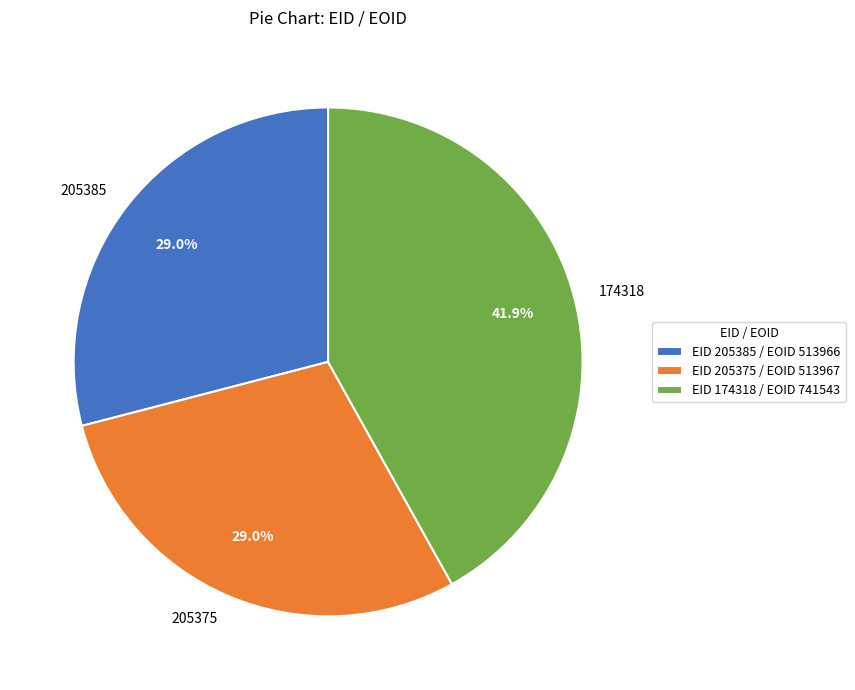

Combined, what portion of the pie is 174318 and 205385?

71.0%